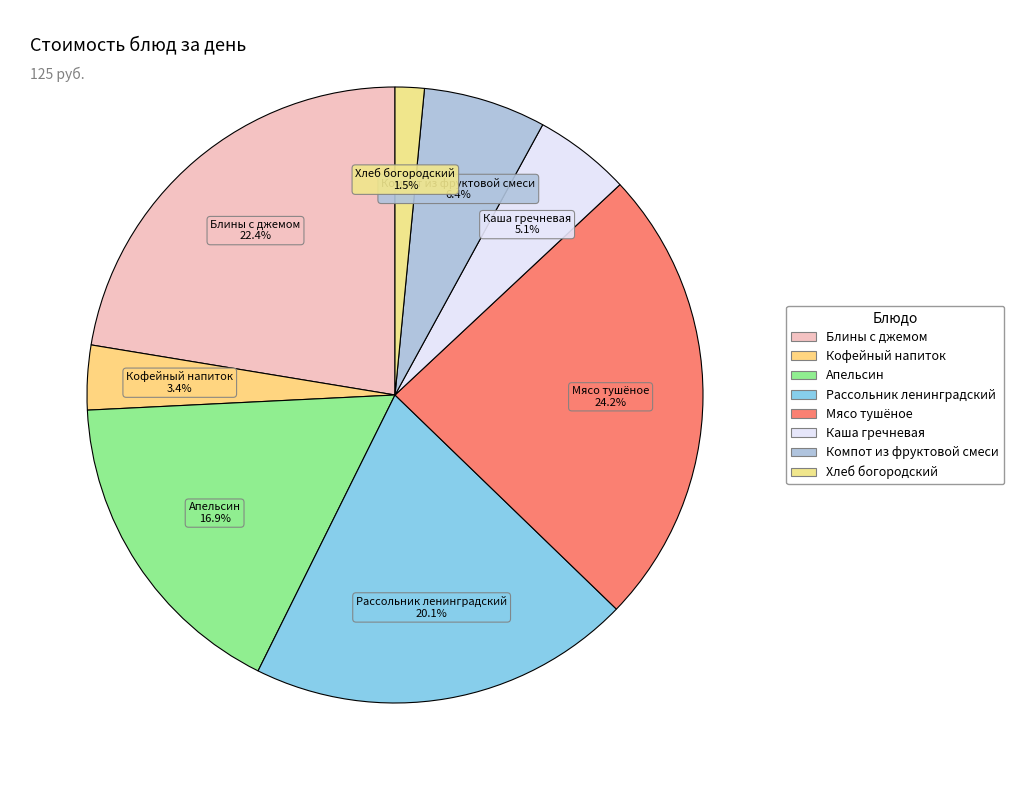

Is there a majority slice in this chart?

No